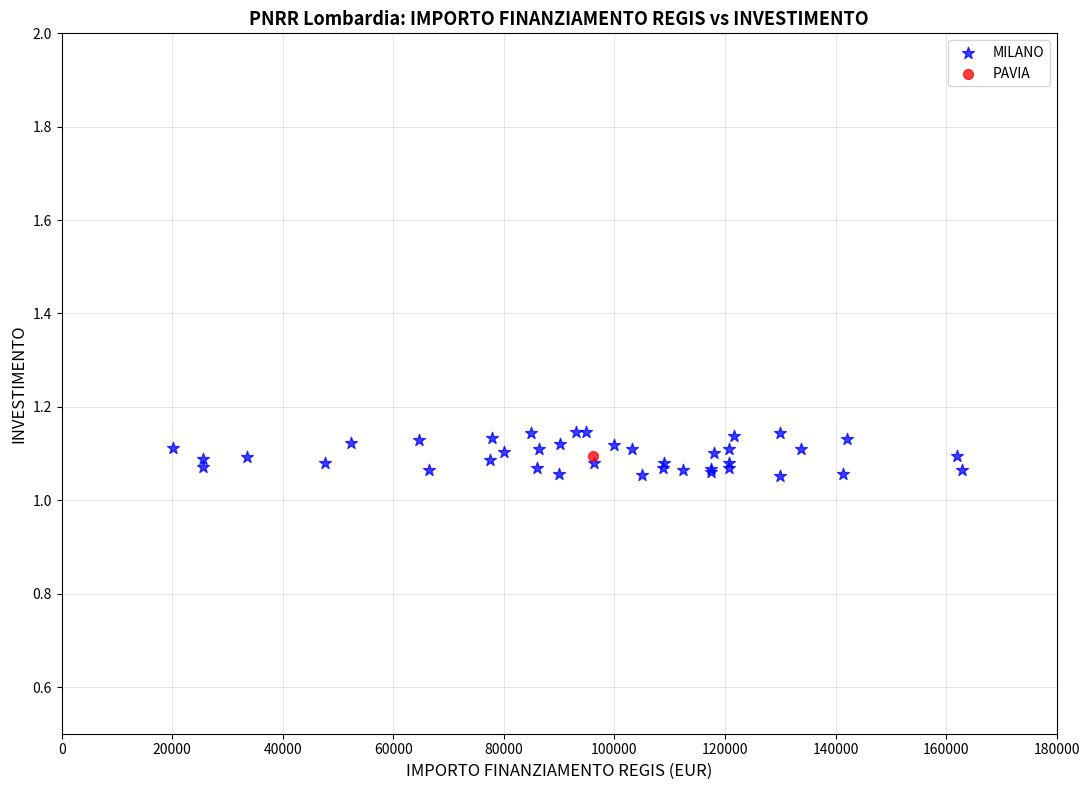

What are all the series names shown in the legend?

MILANO, PAVIA